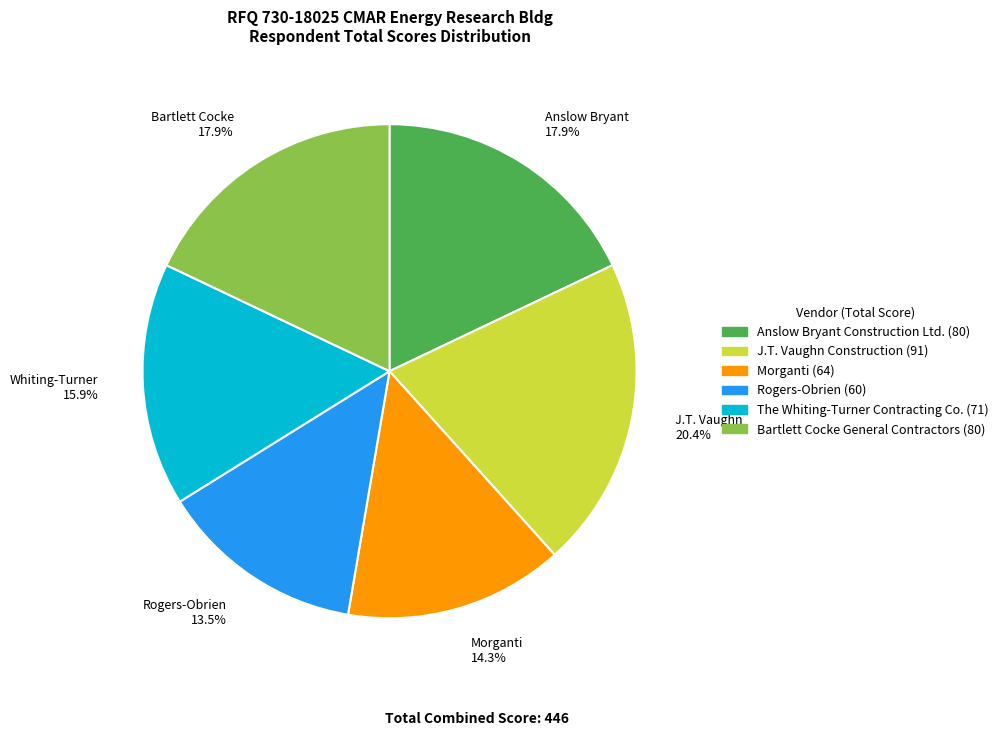

Does any single category account for the majority?

No